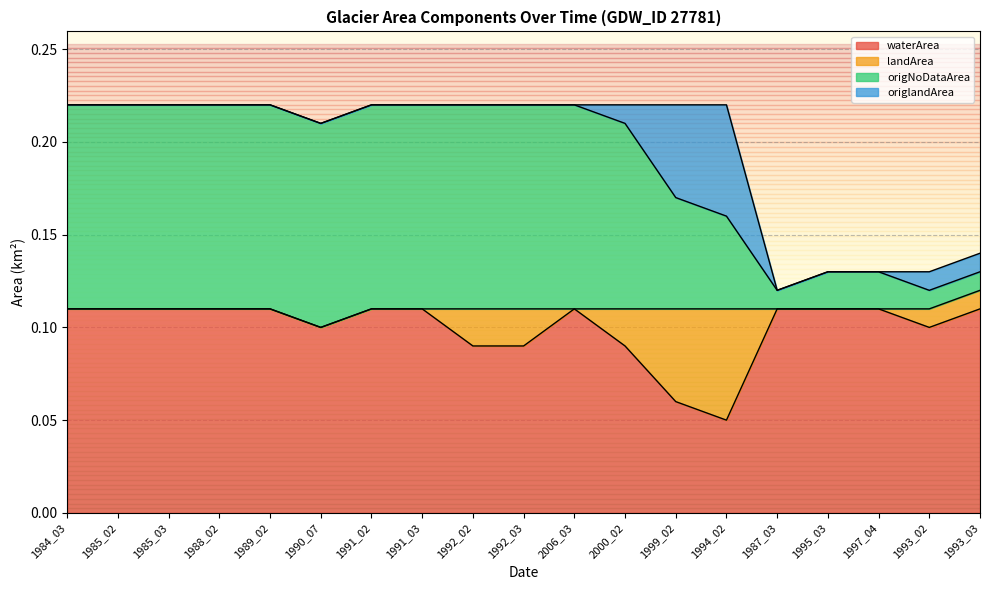

Which label corresponds to the largest value in the chart?

1984_03